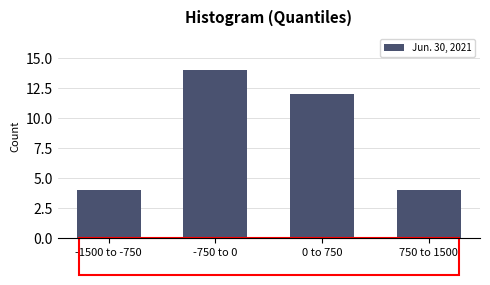

Reading left to right, extract all data points from this chart.

4	14	12	4